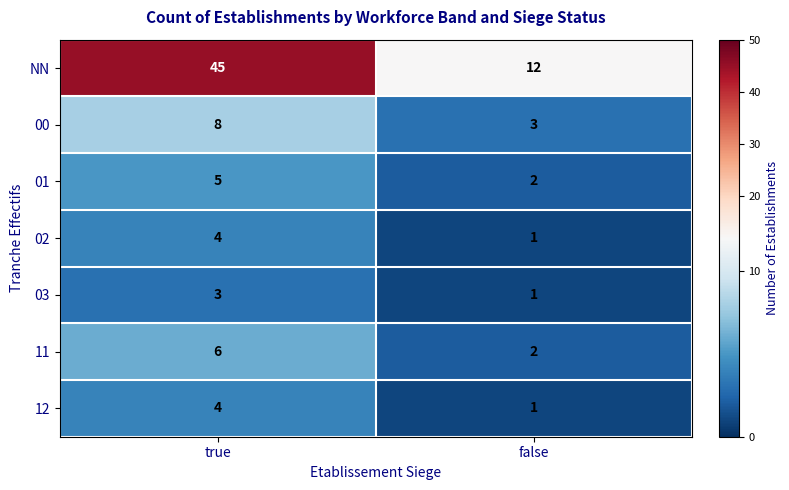

What is the sum of all 02 values?

5